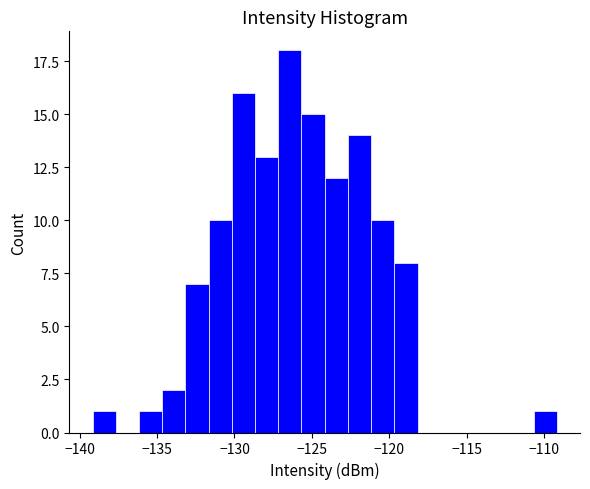

Around what value on the x-axis is the tallest bar? Give the approximate position of its centre, as read against the axis.

-126.5